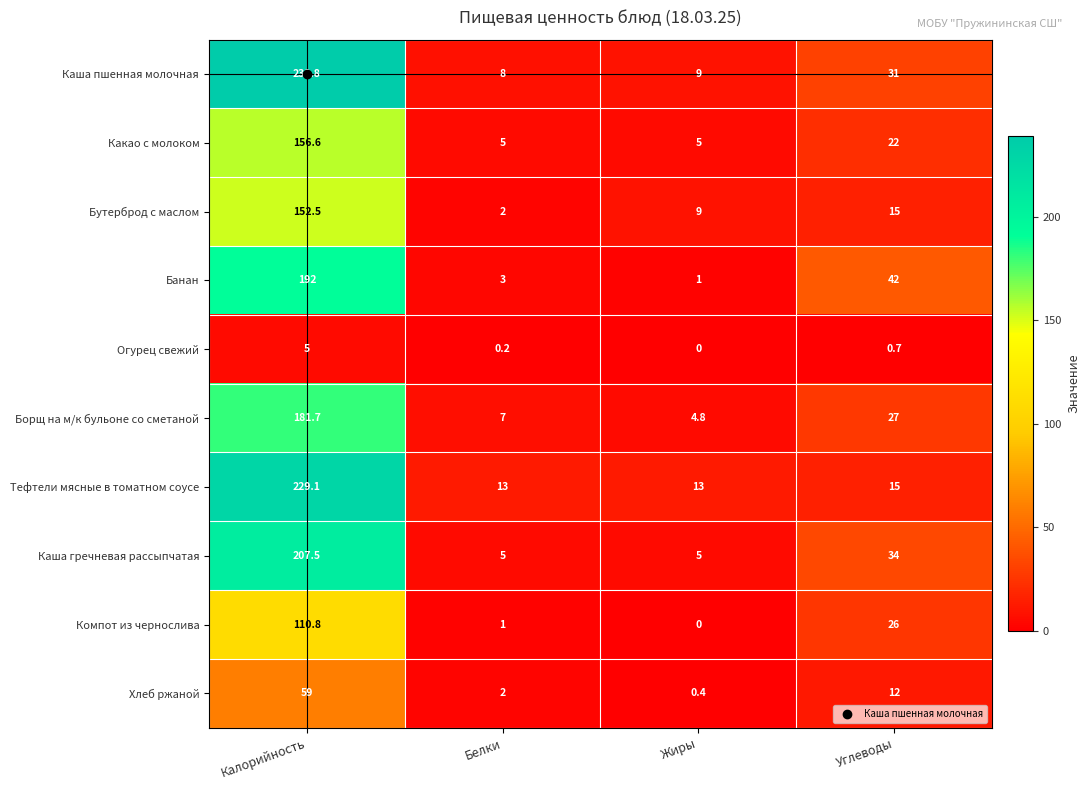

What is the difference between the highest and lowest values at Жиры?

13.0